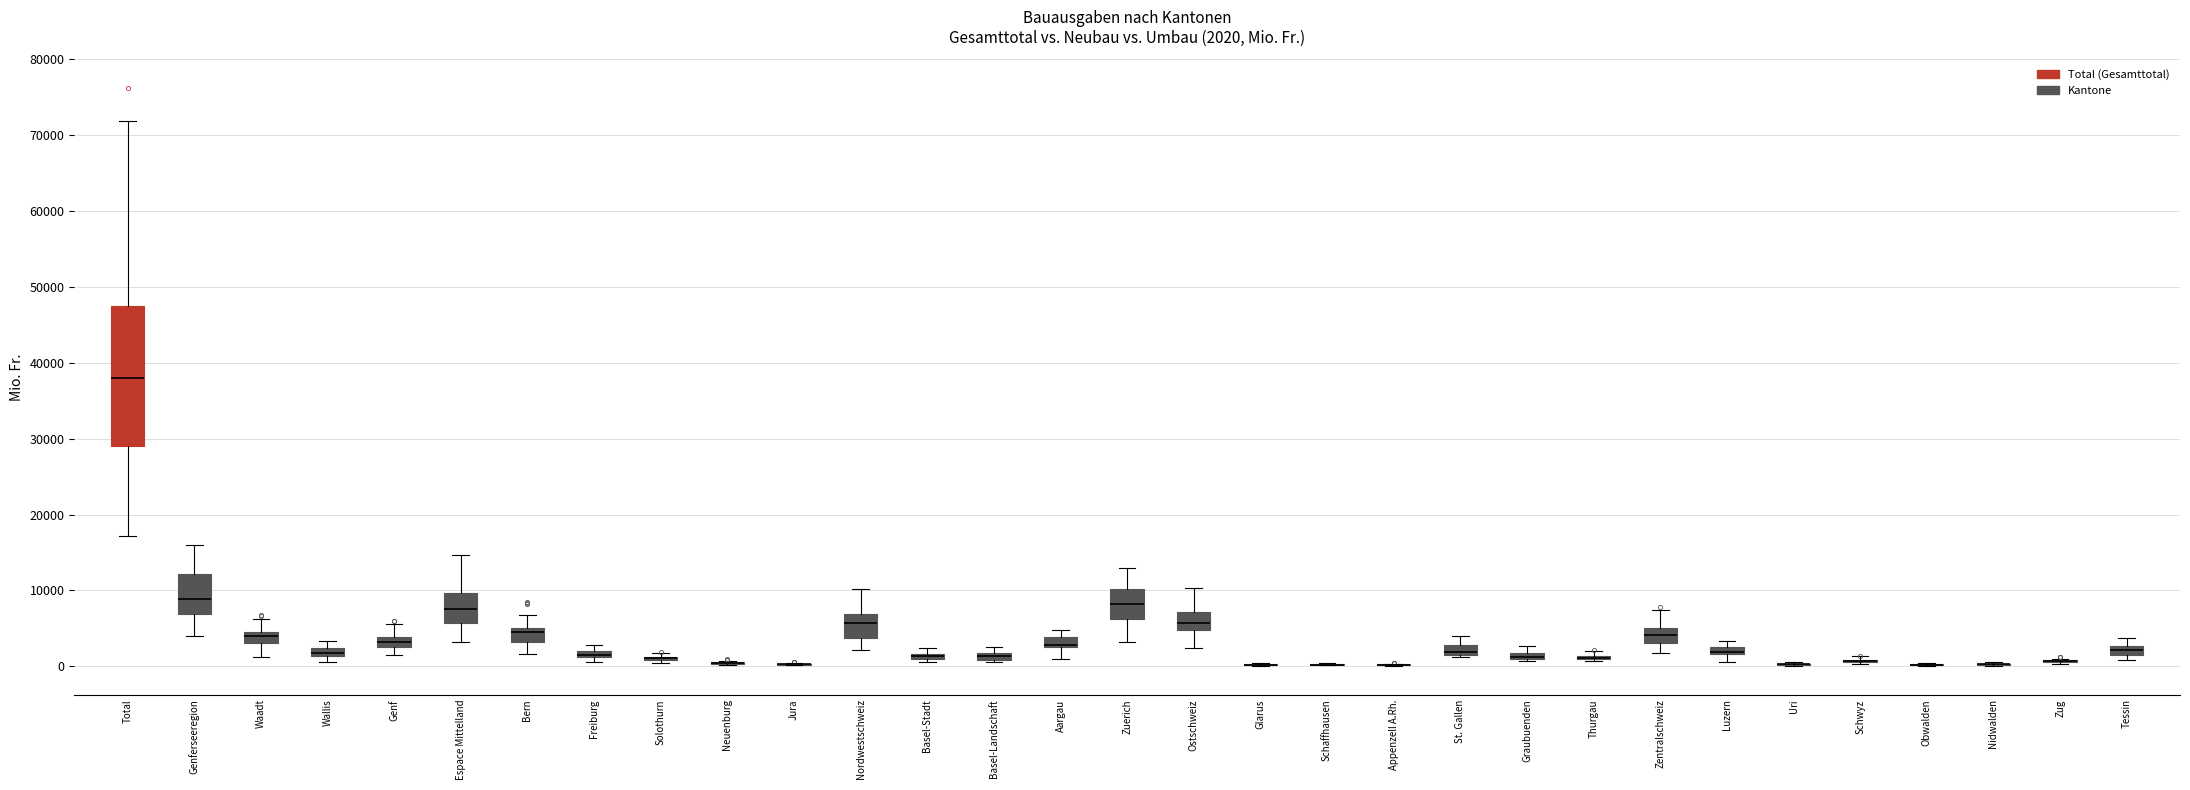

Which box is the tallest, from its lower edge to its upper edge?

Total